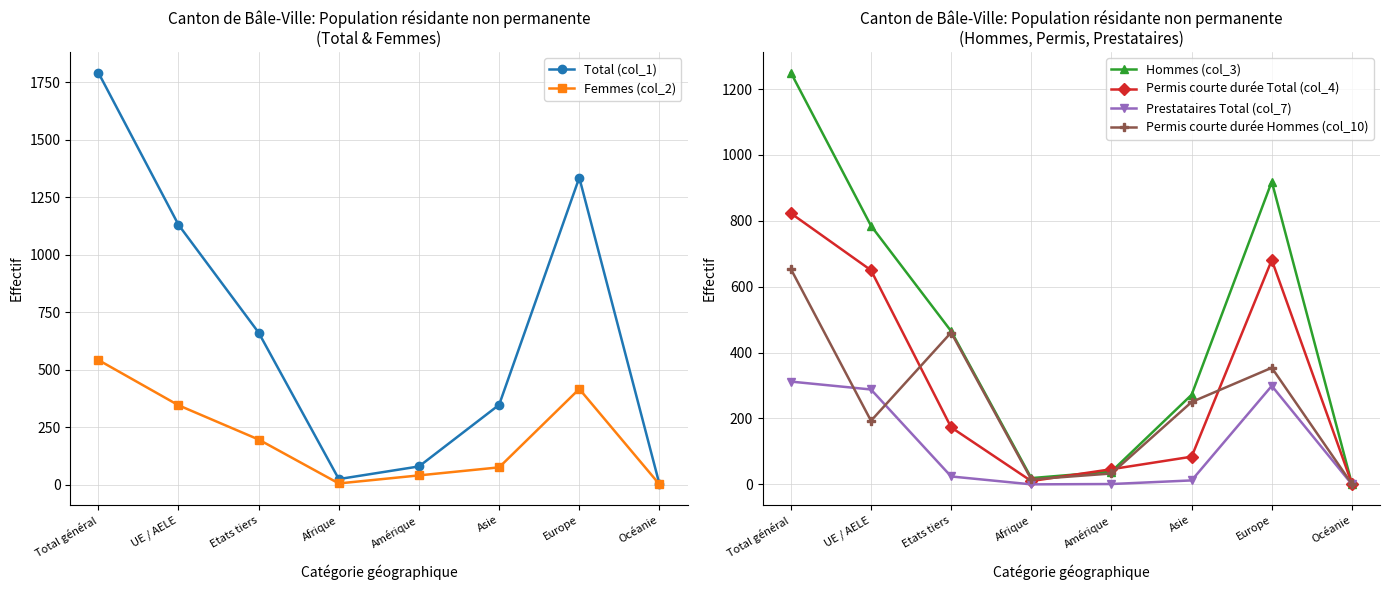

Reading left to right, list all the values displayed in this chart.

Total (col_1): Total général=1793	UE / AELE=1131	Etats tiers=662	Afrique=25	Amérique=80	Asie=348	Europe=1336	Océanie=3
Femmes (col_2): Total général=543	UE / AELE=346	Etats tiers=197	Afrique=6	Amérique=41	Asie=76	Europe=417	Océanie=2
Hommes (col_3): Total général=1250	UE / AELE=785	Etats tiers=465	Afrique=19	Amérique=39	Asie=272	Europe=919	Océanie=1
Permis courte durée Total (col_4): Total général=823	UE / AELE=650	Etats tiers=173	Afrique=10	Amérique=46	Asie=84	Europe=681	Océanie=2
Prestataires Total (col_7): Total général=312	UE / AELE=288	Etats tiers=24	Afrique=0	Amérique=1	Asie=12	Europe=299	Océanie=0
Permis courte durée Hommes (col_10): Total général=654	UE / AELE=193	Etats tiers=461	Afrique=15	Amérique=33	Asie=250	Europe=354	Océanie=1